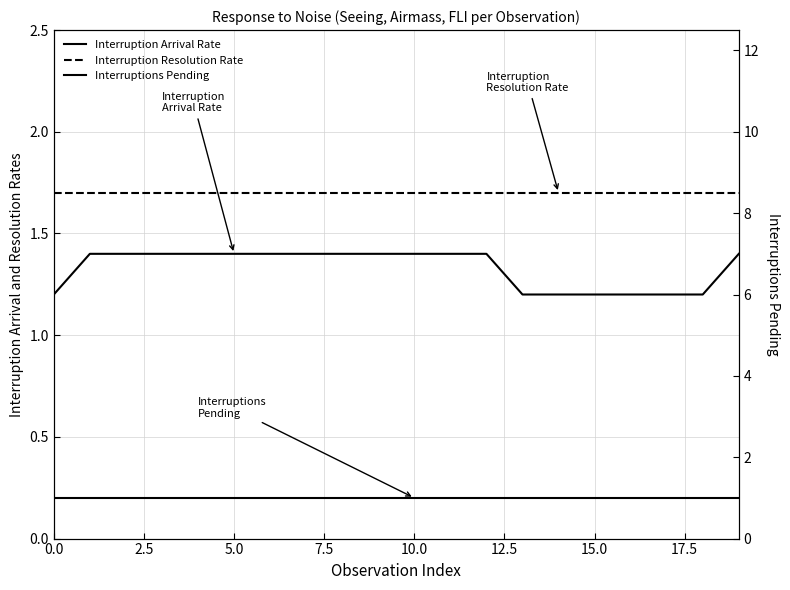

What are all the series names shown in the legend?

Interruption Arrival Rate, Interruption Resolution Rate, Interruptions Pending